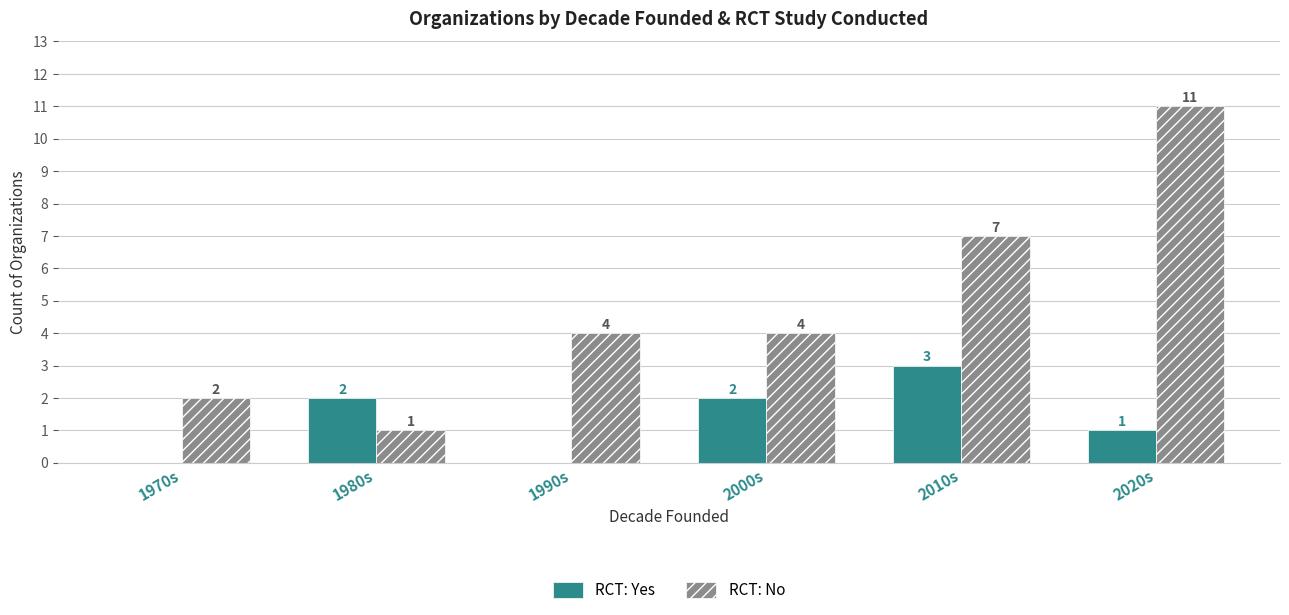

Which series has the largest range (max minus min)?

RCT: No